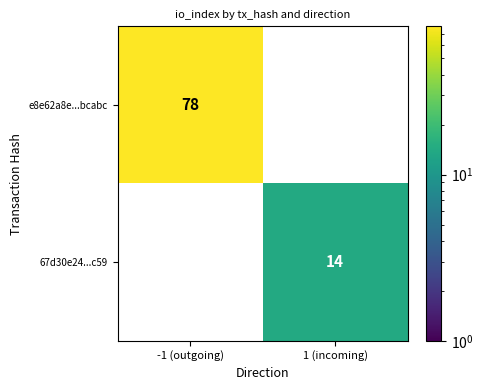

Is it true that e8e62a8e...bcabc equals 106.0 at -1 (outgoing)?

False